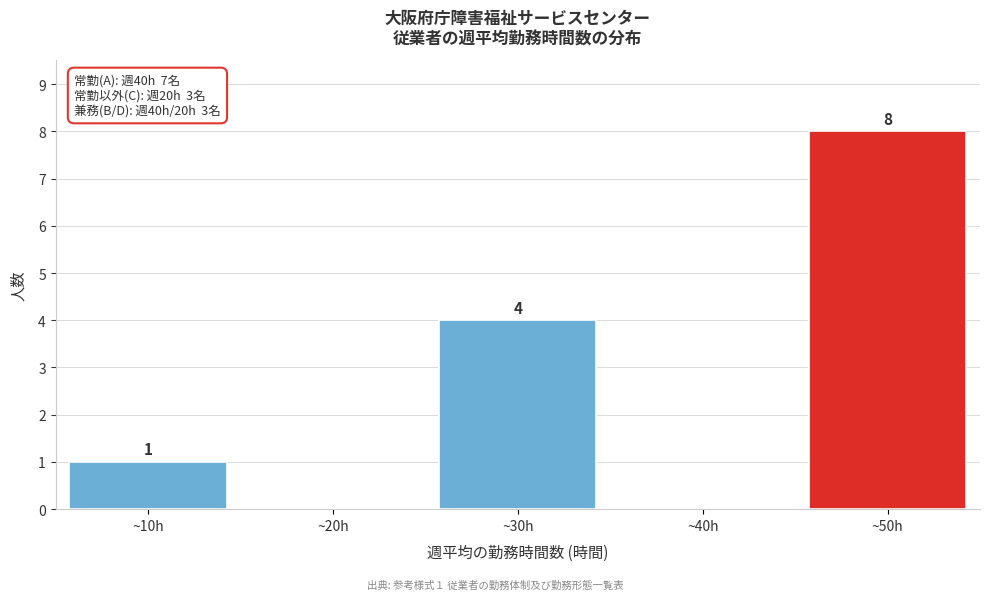

Reading left to right, what are all the values shown in this chart?

~10h=1	~20h=0	~30h=4	~40h=0	~50h=8